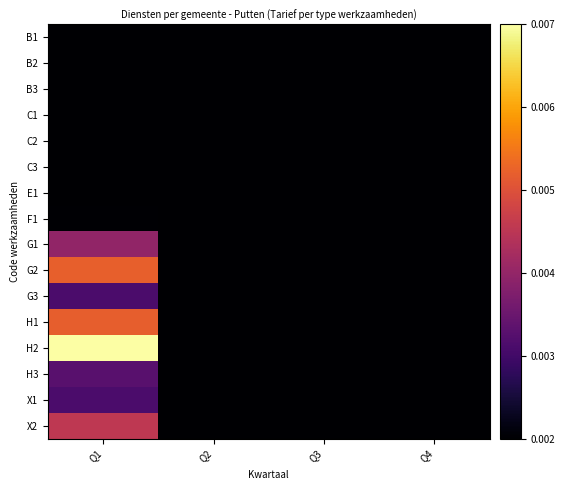

Reading left to right, list all the values displayed in this chart.

B1: Q1=0.0	Q2=0.0	Q3=0.0	Q4=0.0
B2: Q1=0.0	Q2=0.0	Q3=0.0	Q4=0.0
B3: Q1=0.0	Q2=0.0	Q3=0.0	Q4=0.0
C1: Q1=0.0	Q2=0.0	Q3=0.0	Q4=0.0
C2: Q1=0.0	Q2=0.0	Q3=0.0	Q4=0.0
C3: Q1=0.0	Q2=0.0	Q3=0.0	Q4=0.0
E1: Q1=0.0	Q2=0.0	Q3=0.0	Q4=0.0
F1: Q1=0.0	Q2=0.0	Q3=0.0	Q4=0.0
G1: Q1=0.0	Q2=0.0	Q3=0.0	Q4=0.0
G2: Q1=0.0	Q2=0.0	Q3=0.0	Q4=0.0
G3: Q1=0.0	Q2=0.0	Q3=0.0	Q4=0.0
H1: Q1=0.0	Q2=0.0	Q3=0.0	Q4=0.0
H2: Q1=0.0	Q2=0.0	Q3=0.0	Q4=0.0
H3: Q1=0.0	Q2=0.0	Q3=0.0	Q4=0.0
X1: Q1=0.0	Q2=0.0	Q3=0.0	Q4=0.0
X2: Q1=0.0	Q2=0.0	Q3=0.0	Q4=0.0